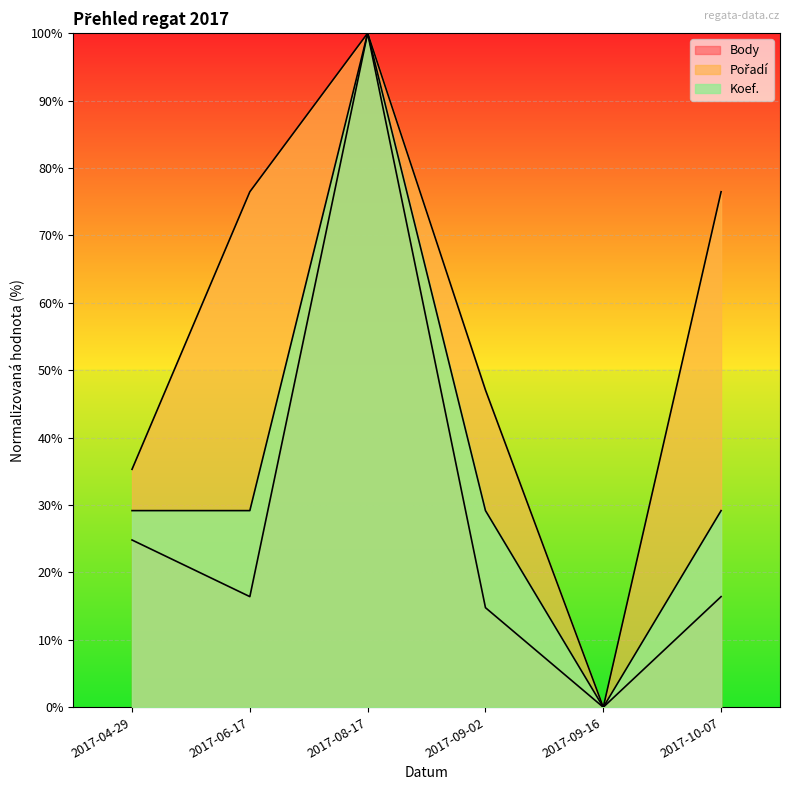

The Body series shows 24.8 at 2017-04-29. True or false?

True